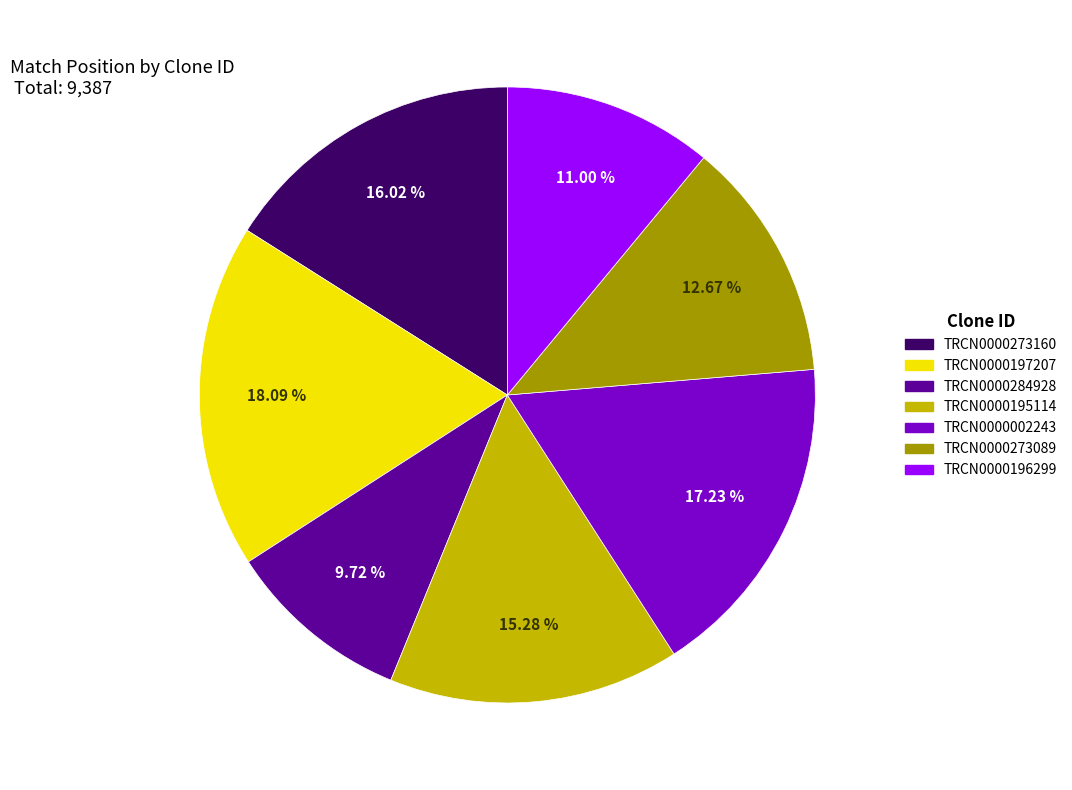

To the nearest percent, what percentage of the pie is TRCN0000195114?

15%